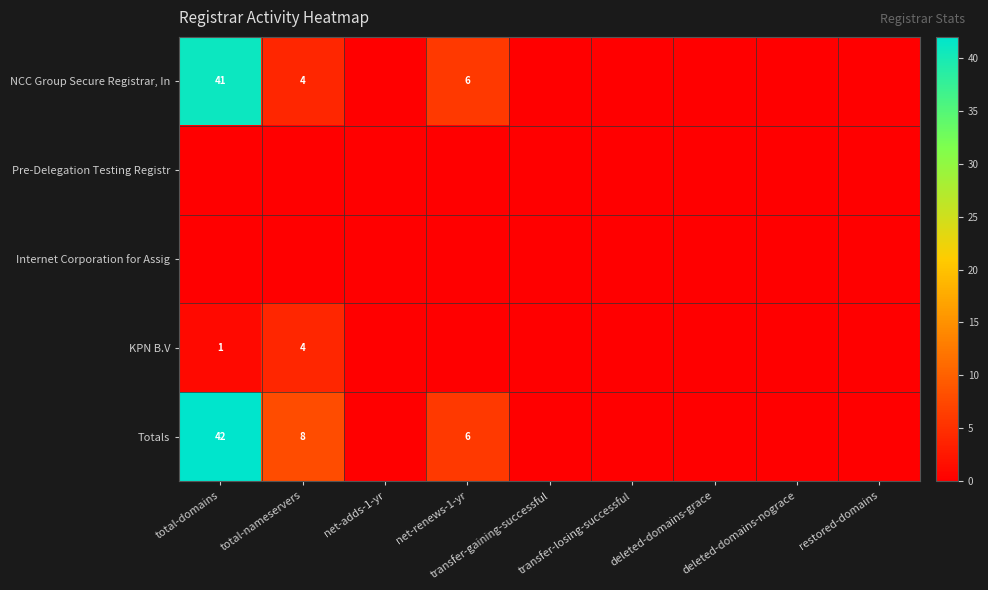

At how many categories does at least one series exceed 20?

1